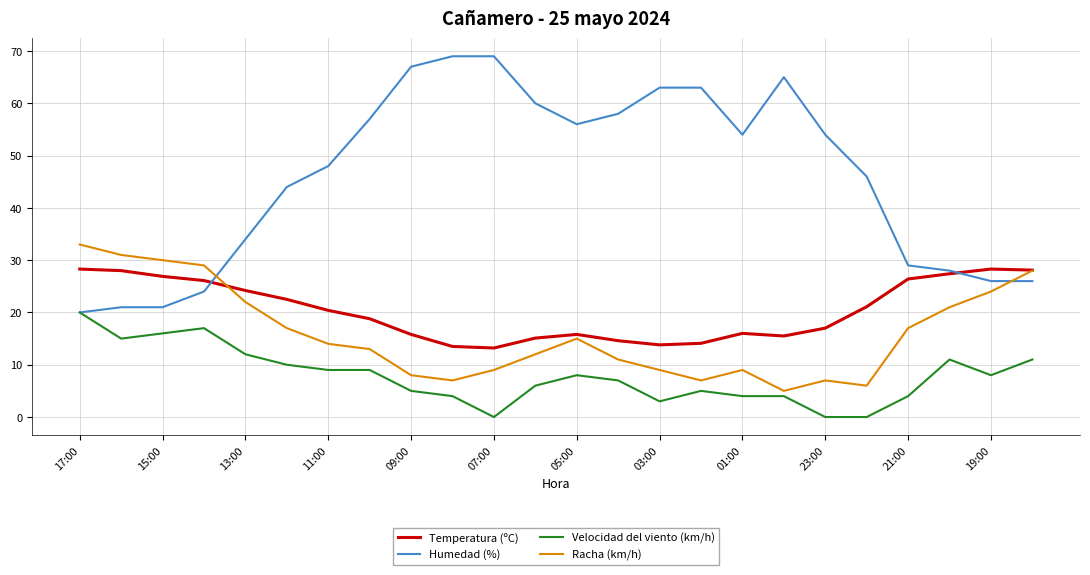

Which series has the largest range (max minus min)?

Humedad (%)